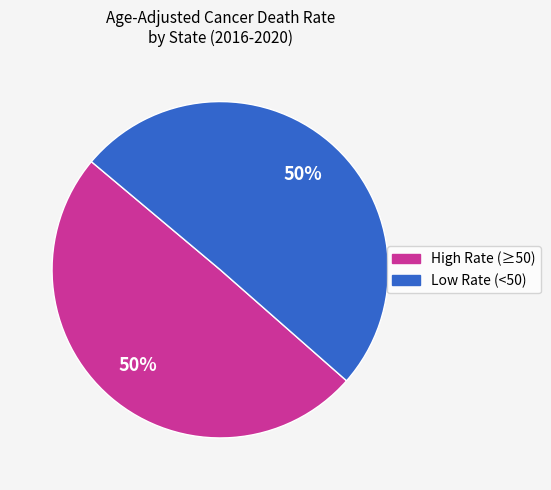

To the nearest percent, what is the average slice percentage?

50%